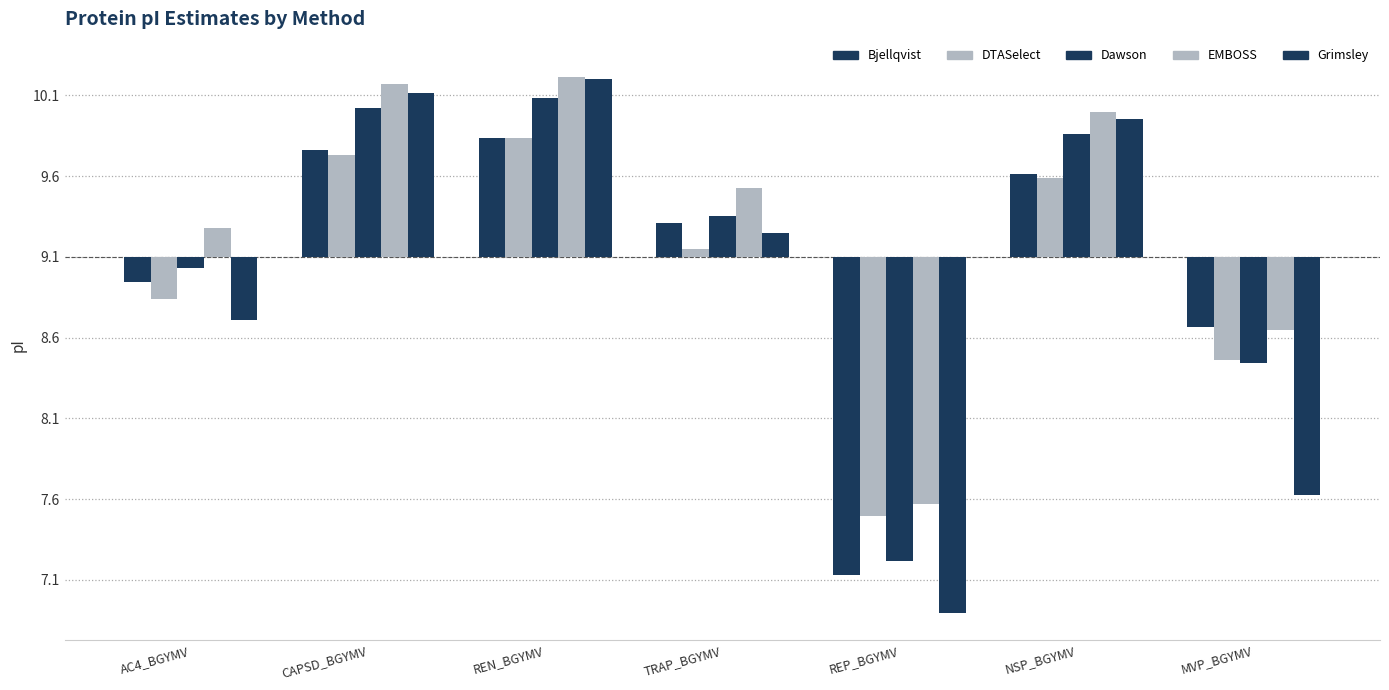

Are the bars grouped side by side (vs. stacked)?

Yes